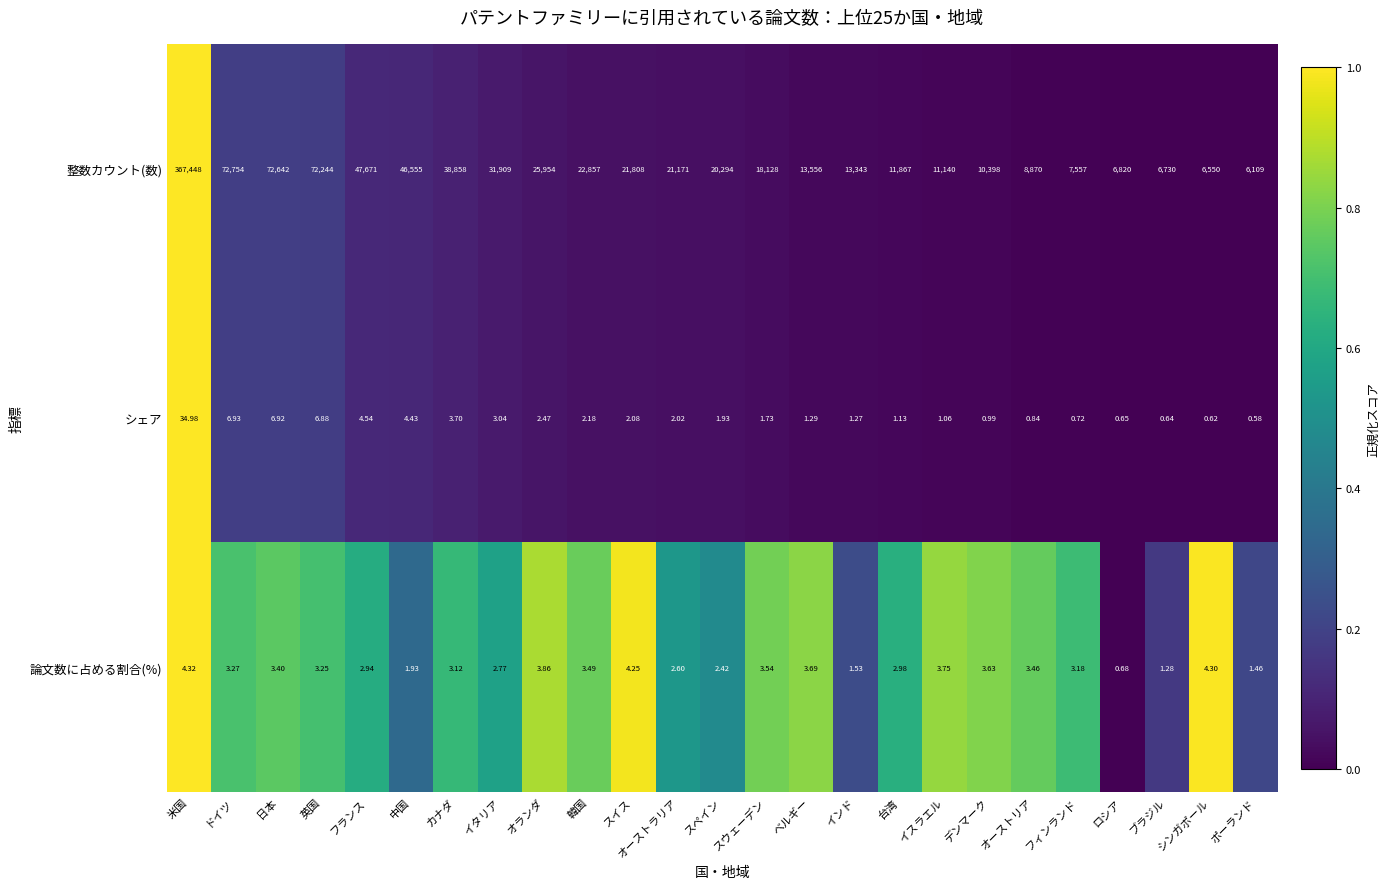

Which series has the largest total across all categories?

整数カウント(数)